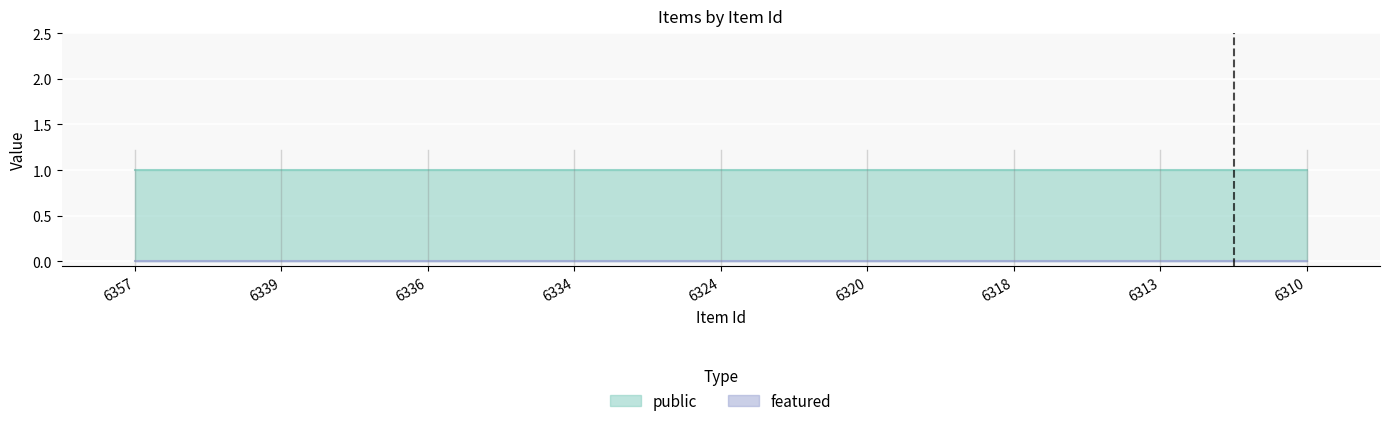

Which series has the largest total across all categories?

public